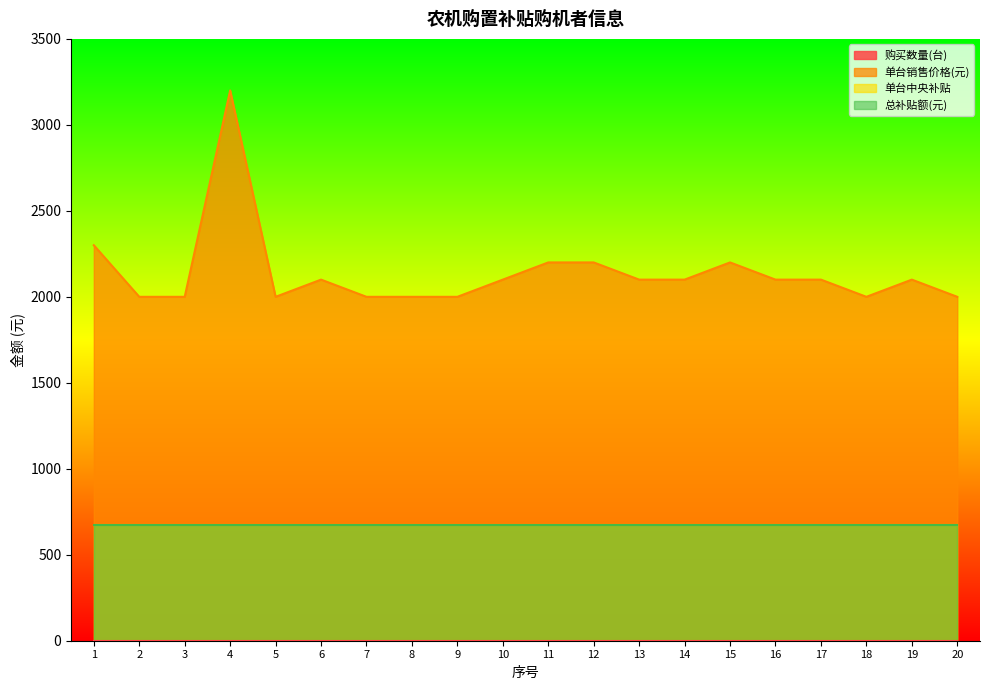

Rank the series by their maximum value, from highest to lowest.

单台销售价格(元), 单台中央补贴, 总补贴额(元), 购买数量(台)